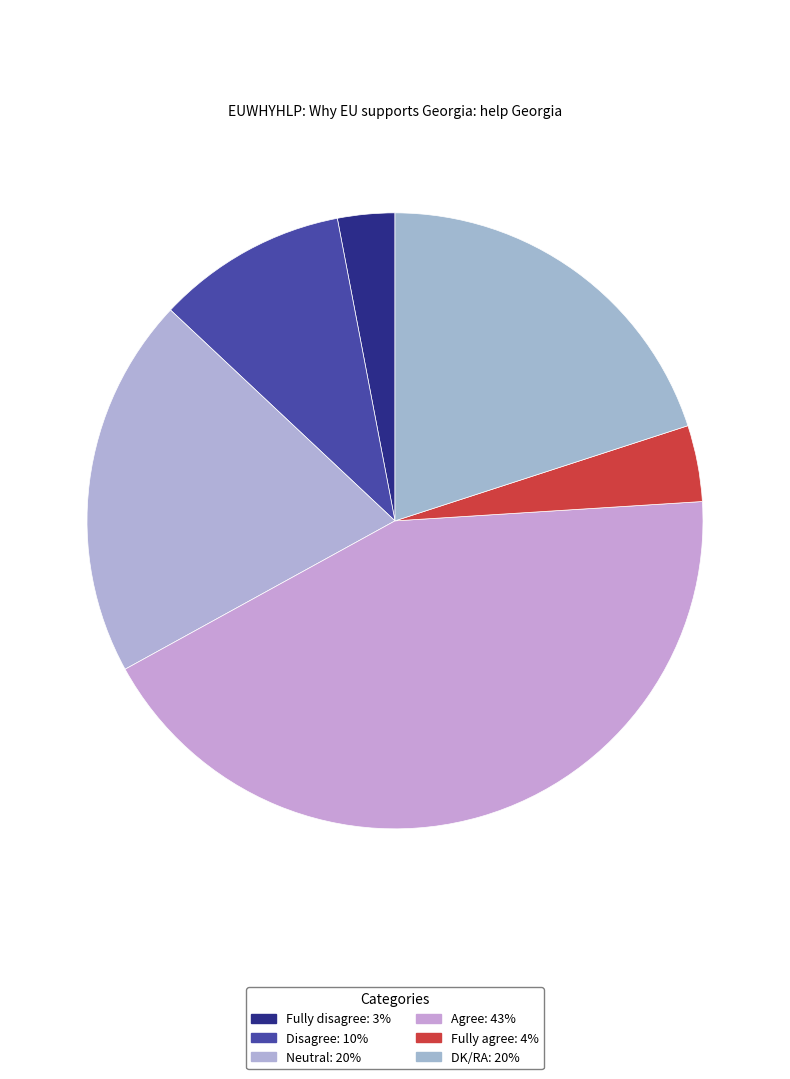

Does Fully agree account for over 50% of the chart?

No